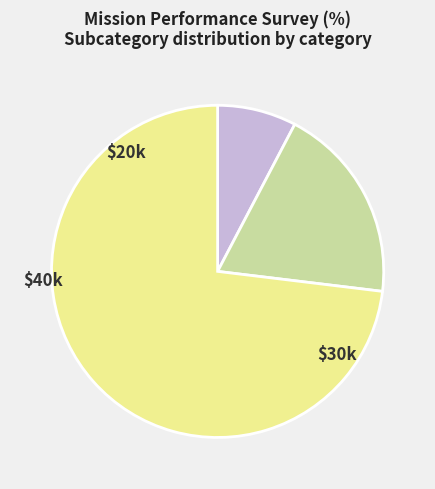

Is there any slice that represents more than half of the pie?

Yes